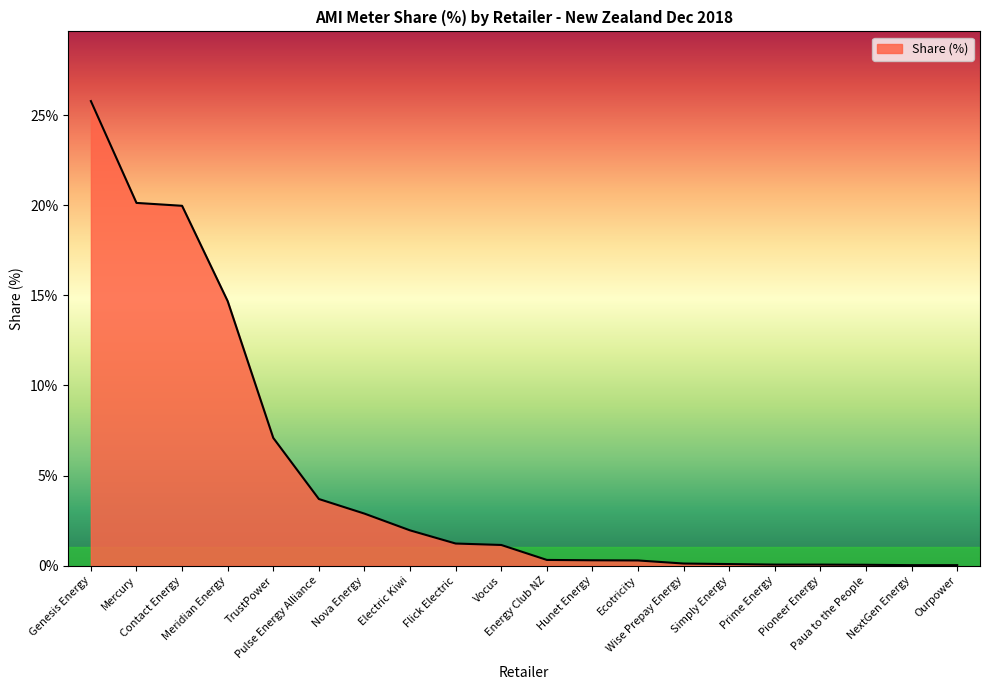

What is the maximum value shown in the chart?

25.8